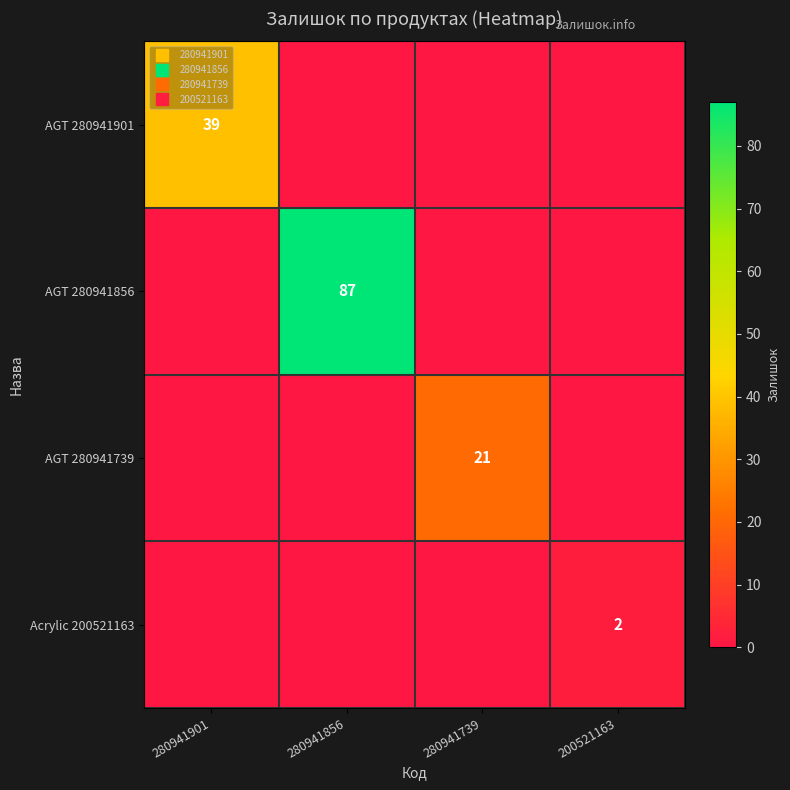

What is the difference between the maximum and second lowest values in the AGT 280941901 series?

39